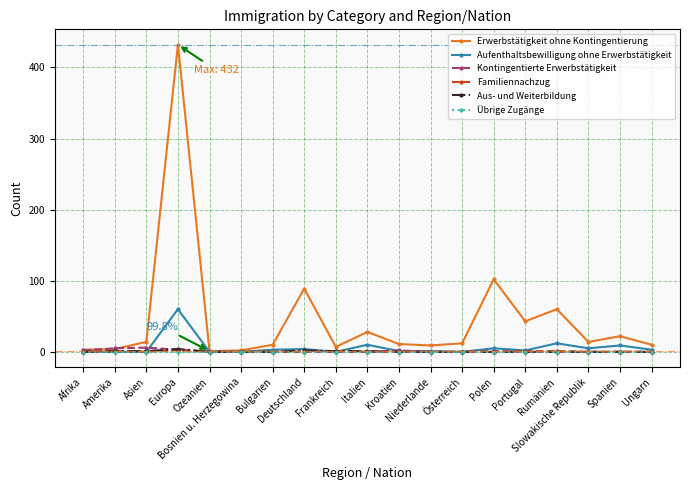

What is the label of the 14th point from the right?

Bosnien u. Herzegowina